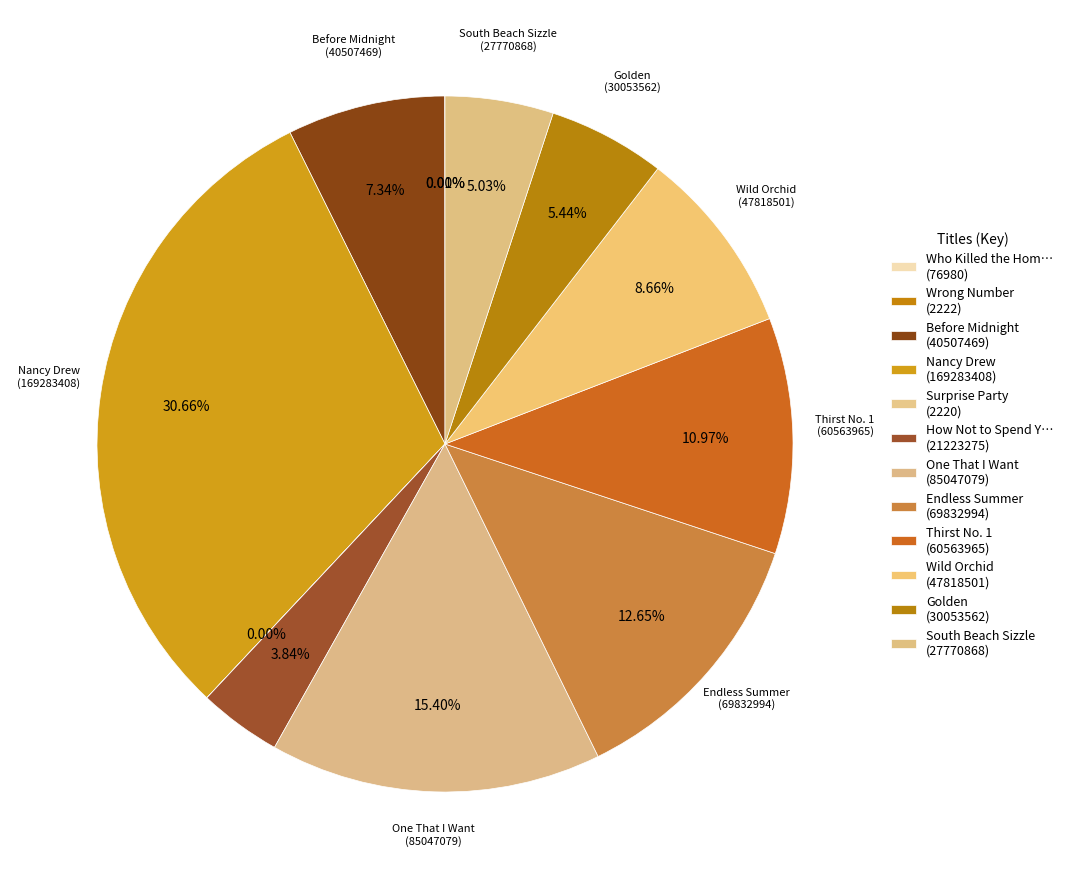

Which slice is the largest?

Nancy Drew